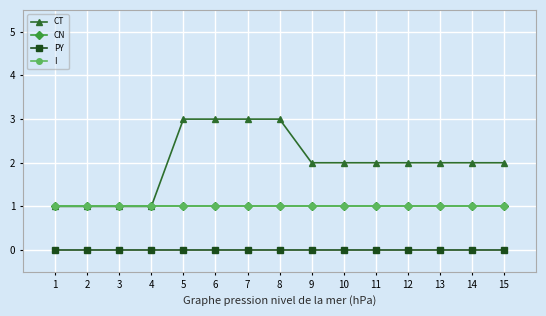

Does the chart have visible grid lines?

Yes